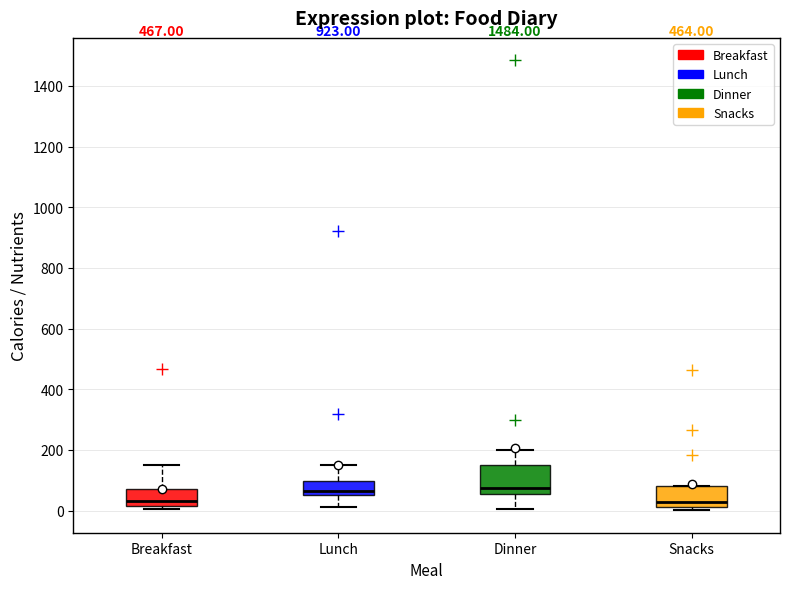

Comparing the boxes themselves (not the whiskers), which one is the tallest?

Dinner